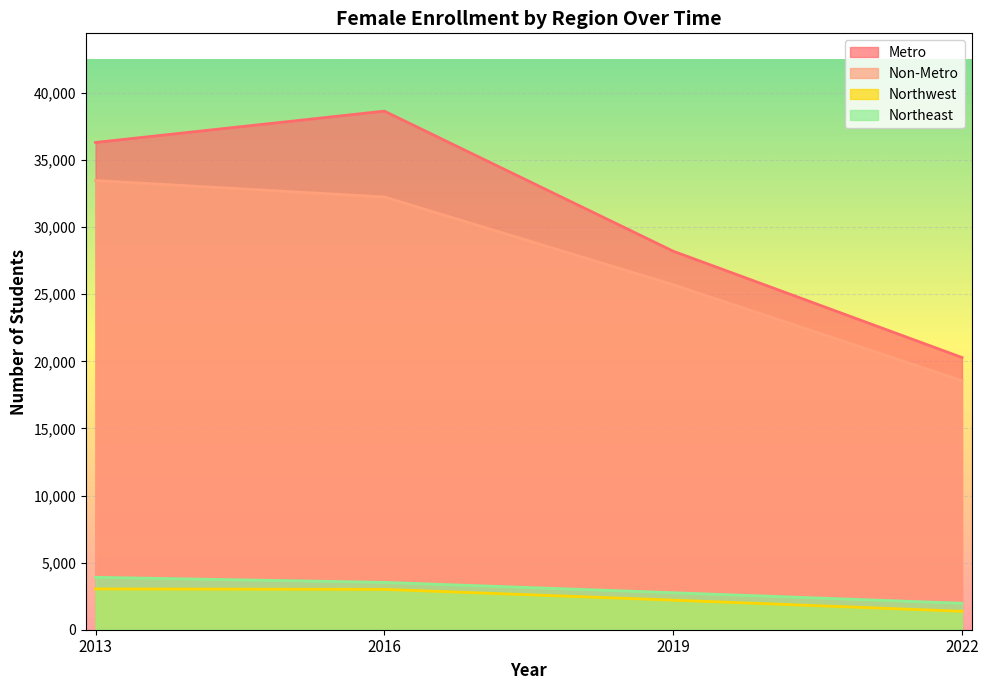

Reading right to left, list all the values displayed in this chart.

Metro: 2022=20289	2019=28214	2016=38652	2013=36317
Non-Metro: 2022=18564	2019=25715	2016=32253	2013=33479
Northwest: 2022=1374	2019=2205	2016=3006	2013=3042
Northeast: 2022=1972	2019=2758	2016=3529	2013=3907